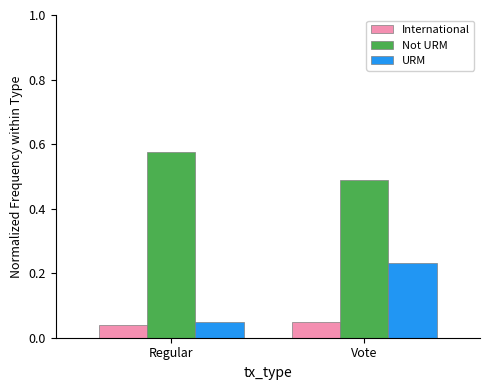

How many bars are there in total?

6